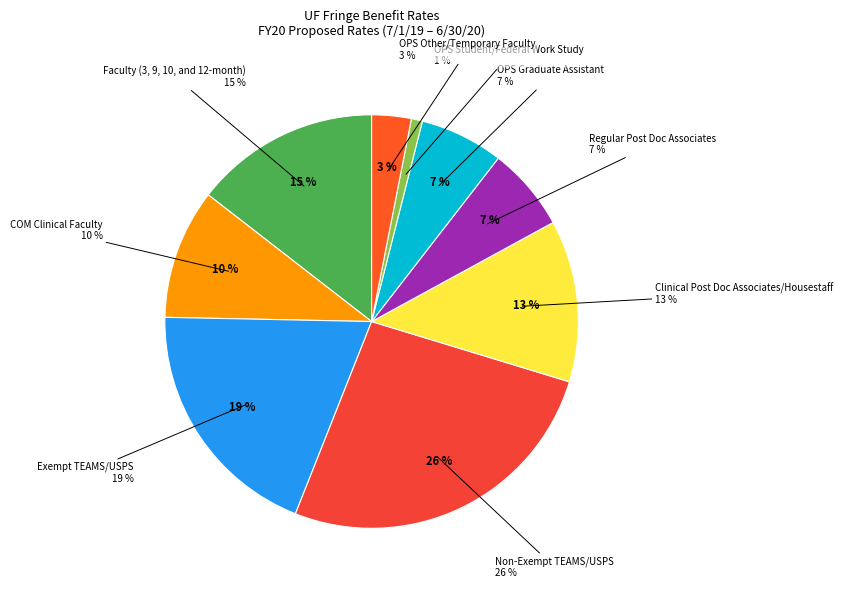

Does COM Clinical Faculty represent more than half of the total?

No